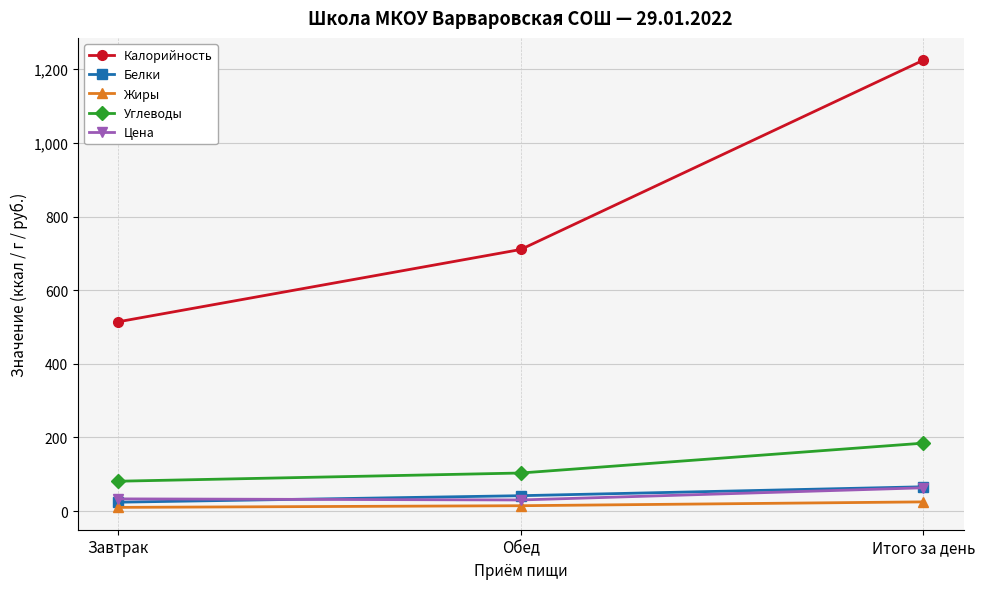

True or false: Белки has a value of 41.7 at Обед.

True